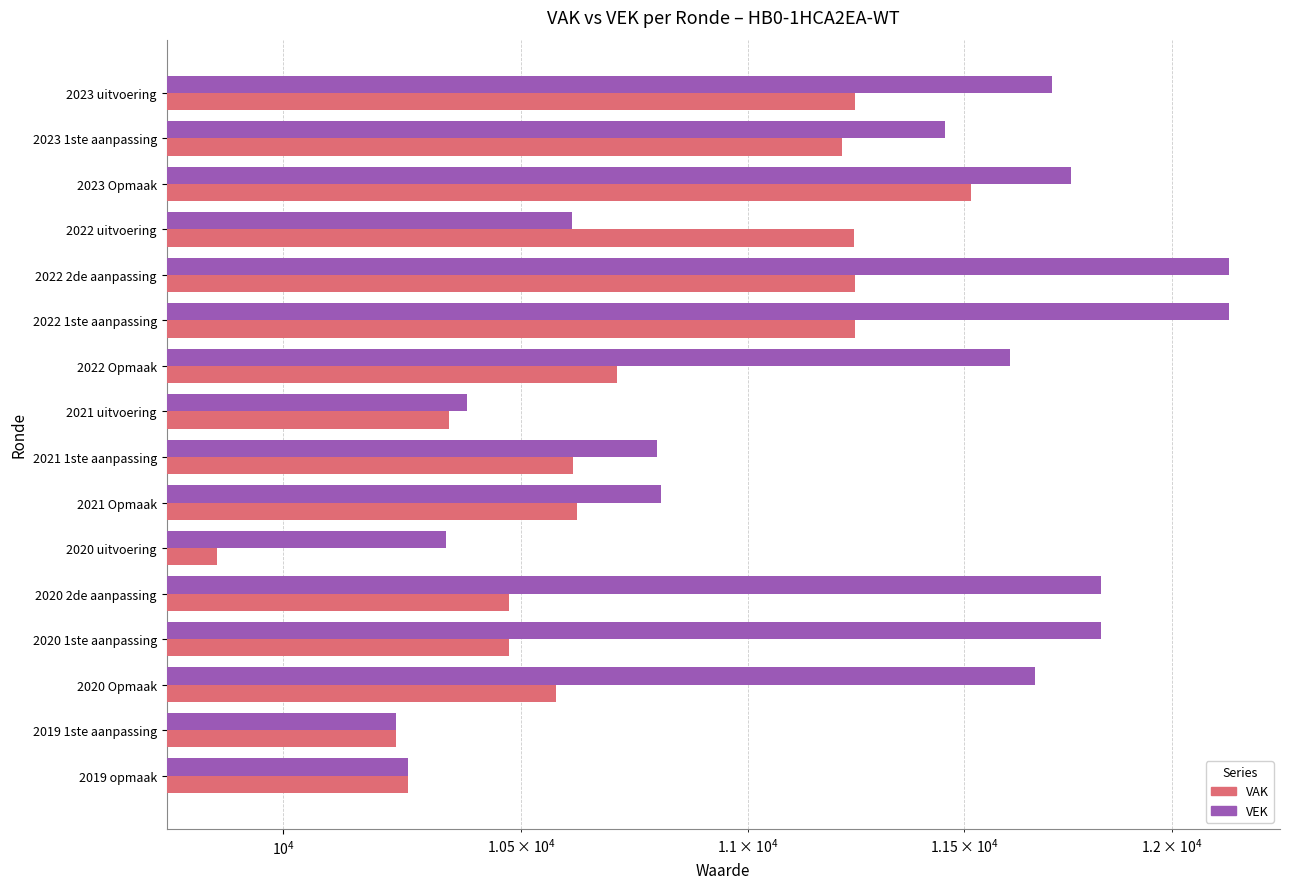

What are all the series names shown in the legend?

VAK, VEK